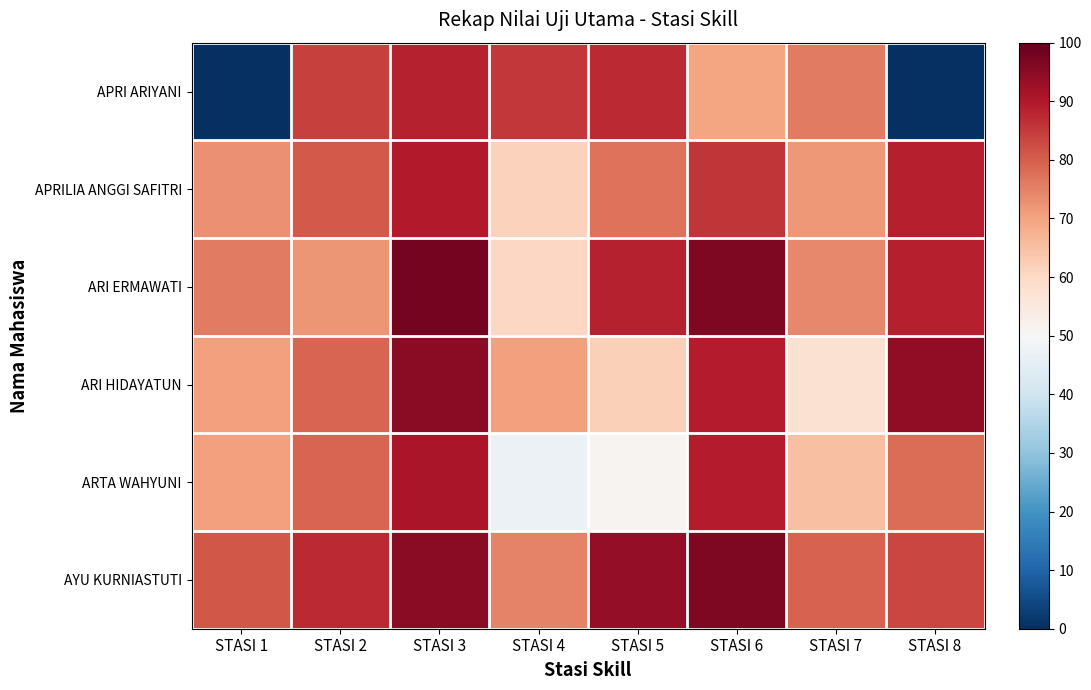

Which series has the largest total across all categories?

AYU KURNIASTUTI